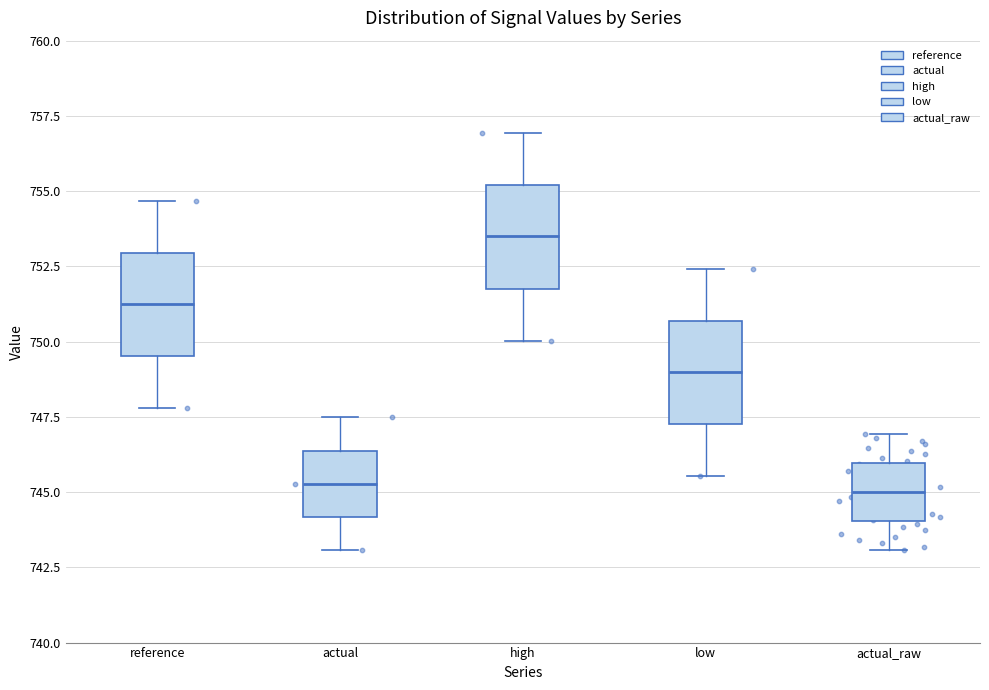

Reading left to right, read every box against the y-axis: the position of its median line, the range the box covers, and the ends of its whiskers. The values are not printed on the chart, so give them approximately, as read against the axis.

reference: median 751.0, box 749.5 to 753.0, whiskers 748.0 to 754.5
actual: median 745.5, box 744.0 to 746.5, whiskers 743.0 to 747.5
high: median 753.5, box 752.0 to 755.0, whiskers 750.0 to 757.0
low: median 749.0, box 747.5 to 750.5, whiskers 745.5 to 752.5
actual_raw: median 745.0, box 744.0 to 746.0, whiskers 743.0 to 747.0